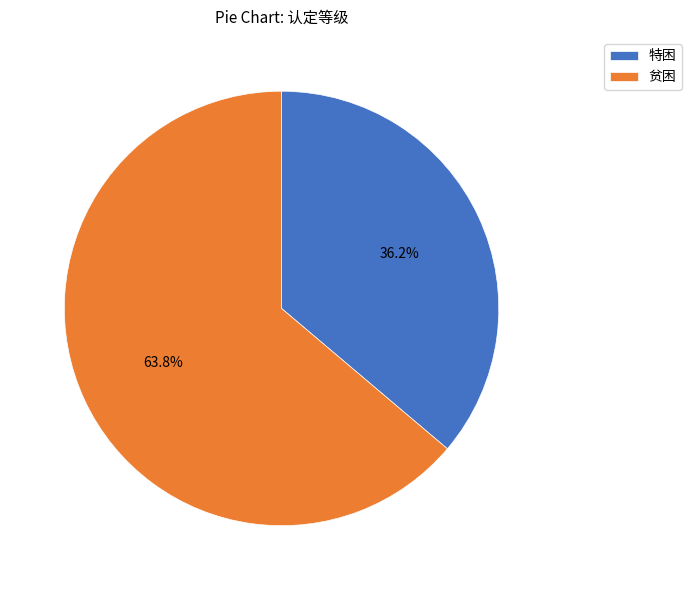

Which has a higher value, 特困 or 贫困?

贫困